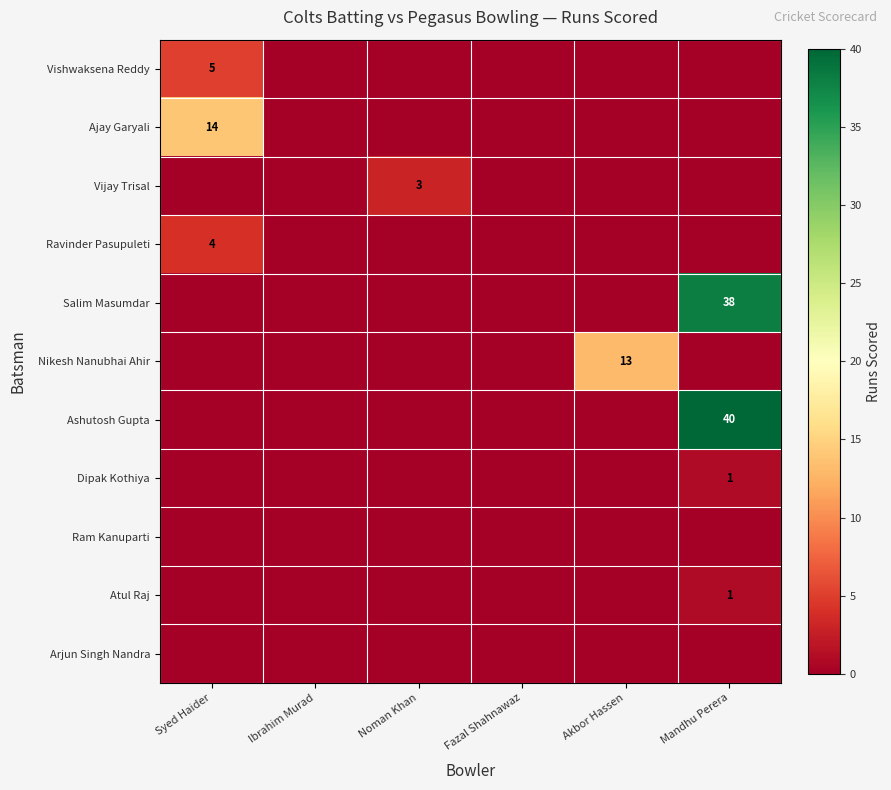

True or false: Ashutosh Gupta has a value of 40 at Mandhu Perera.

True